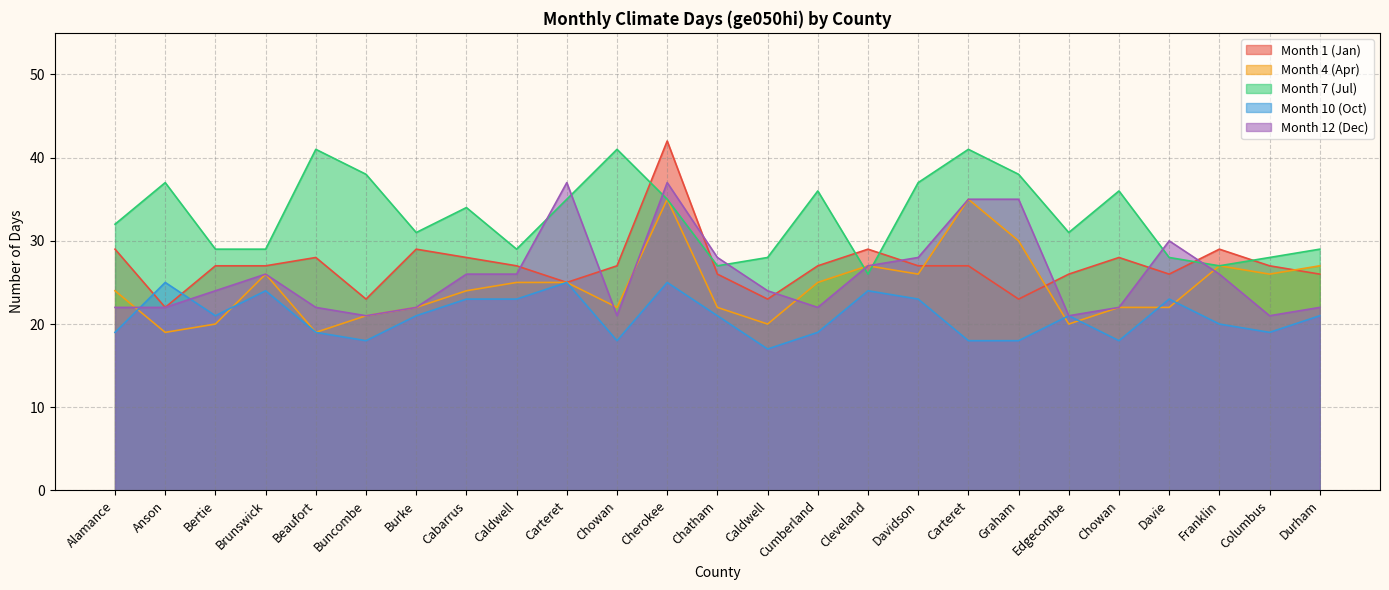

Where do Month 12 (Dec) and Month 4 (Apr) first cross each other?

Alamance and Anson